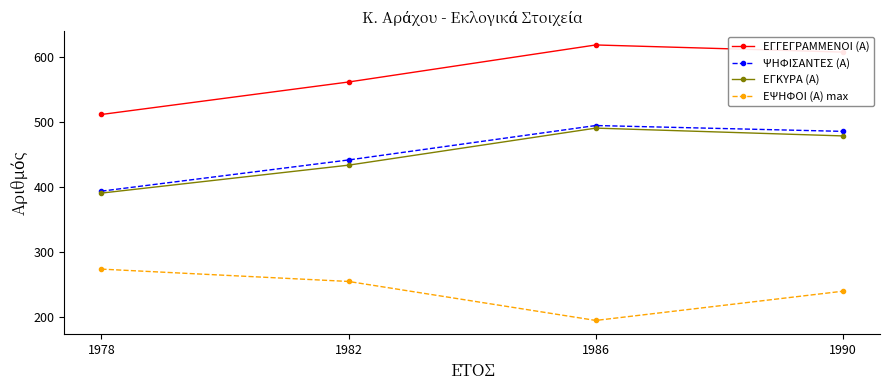

At how many categories does at least one series exceed 409?

4